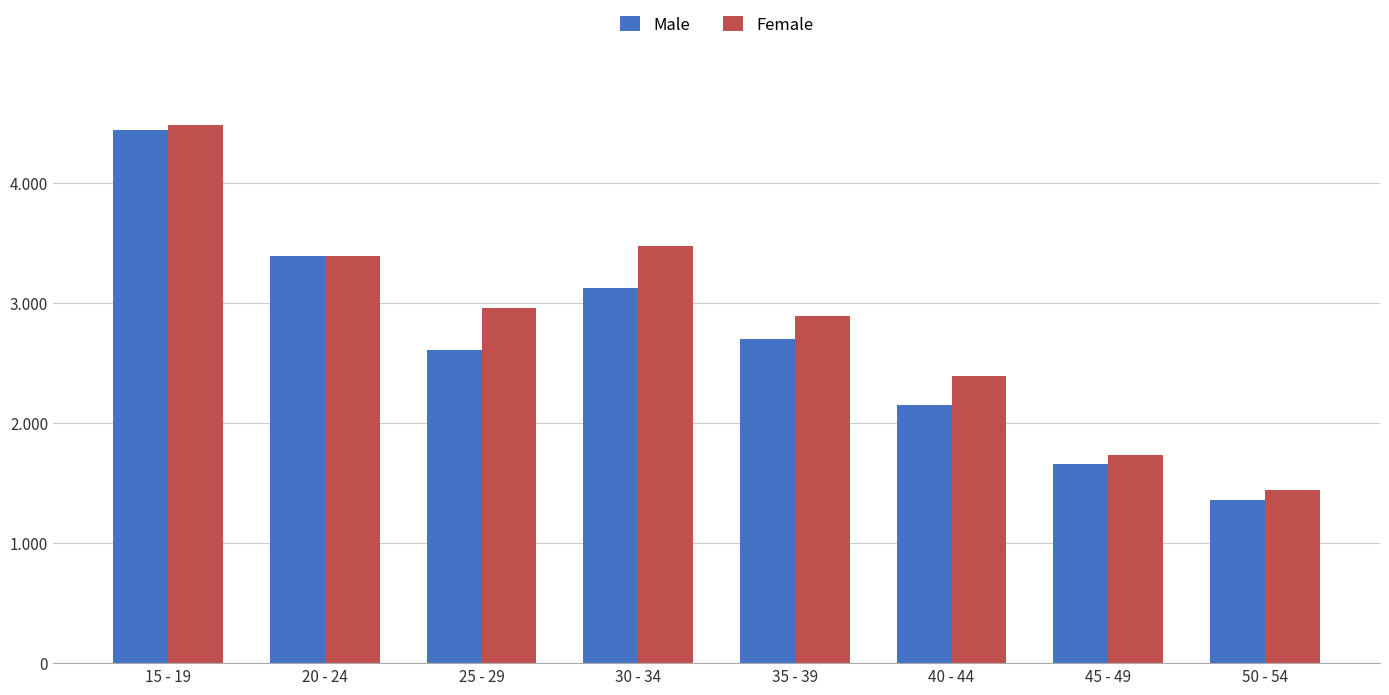

Does the chart contain stacked bars?

No